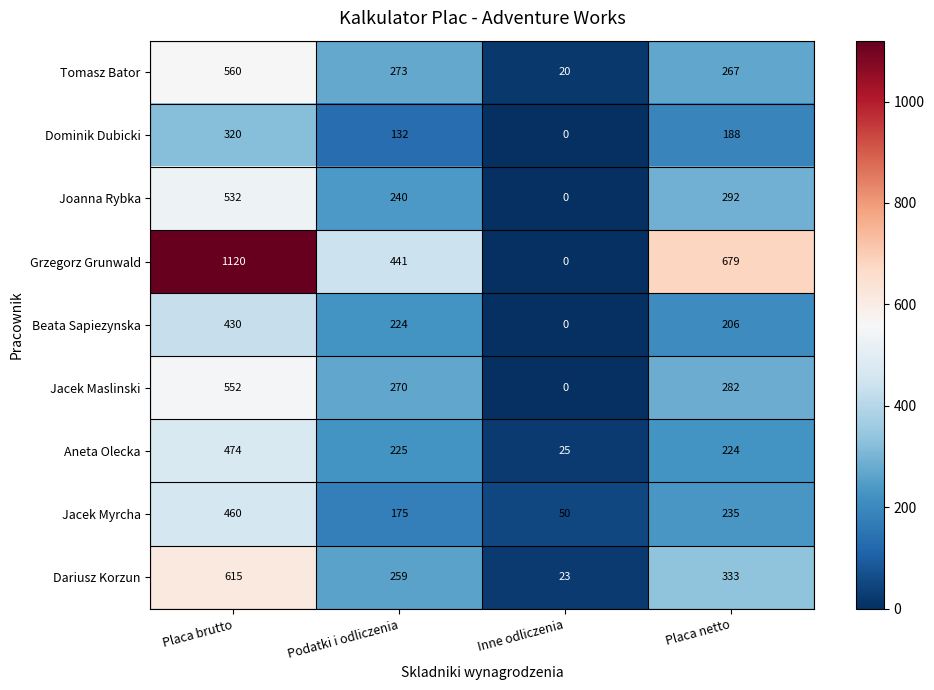

Count the number of categories in the chart.

4